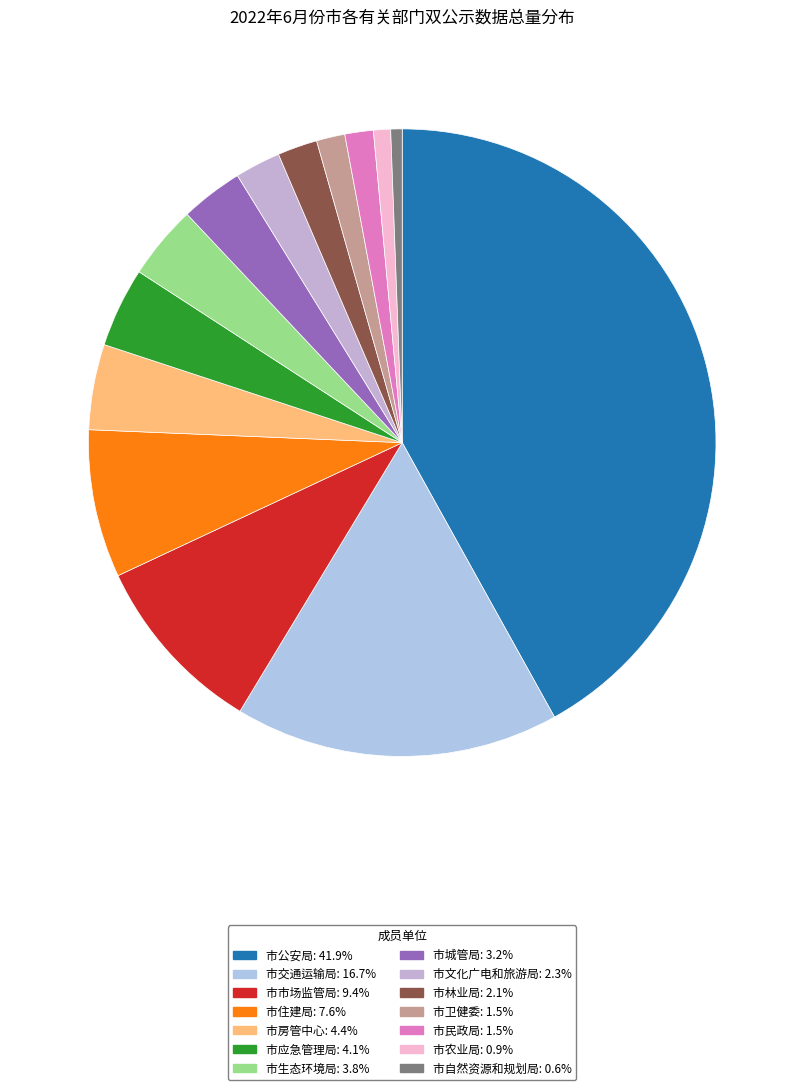

True or false: 市农业局 accounts for 1% of the total.

True